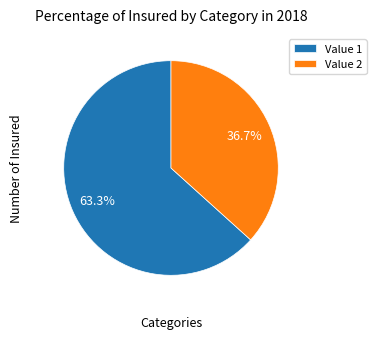

What percentage is NOT represented by Value 2?

63.3%